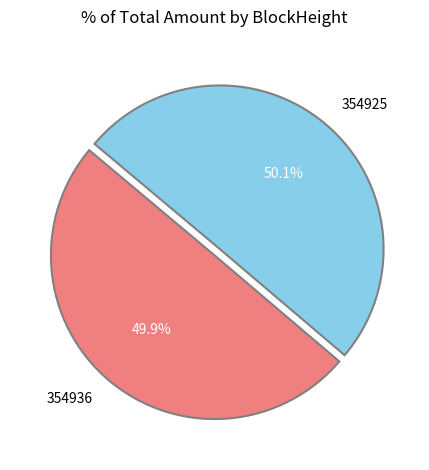

To the nearest percent, what percentage of the pie is 354925?

50%